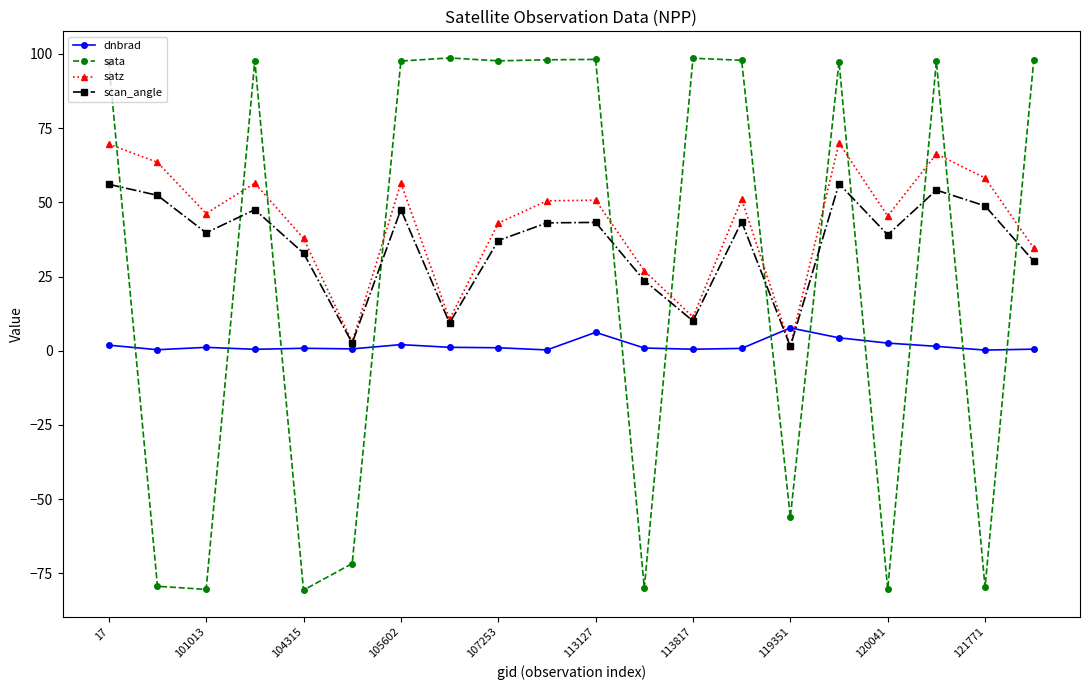

What is the value of the satz point at the 8th from the left?

10.6